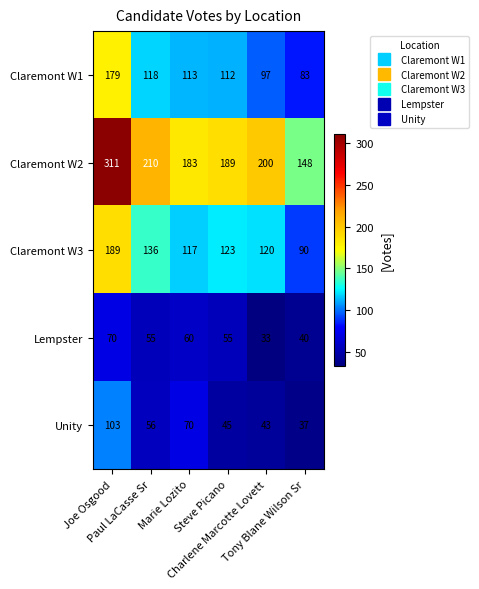

What is the sum of all Unity values?

354